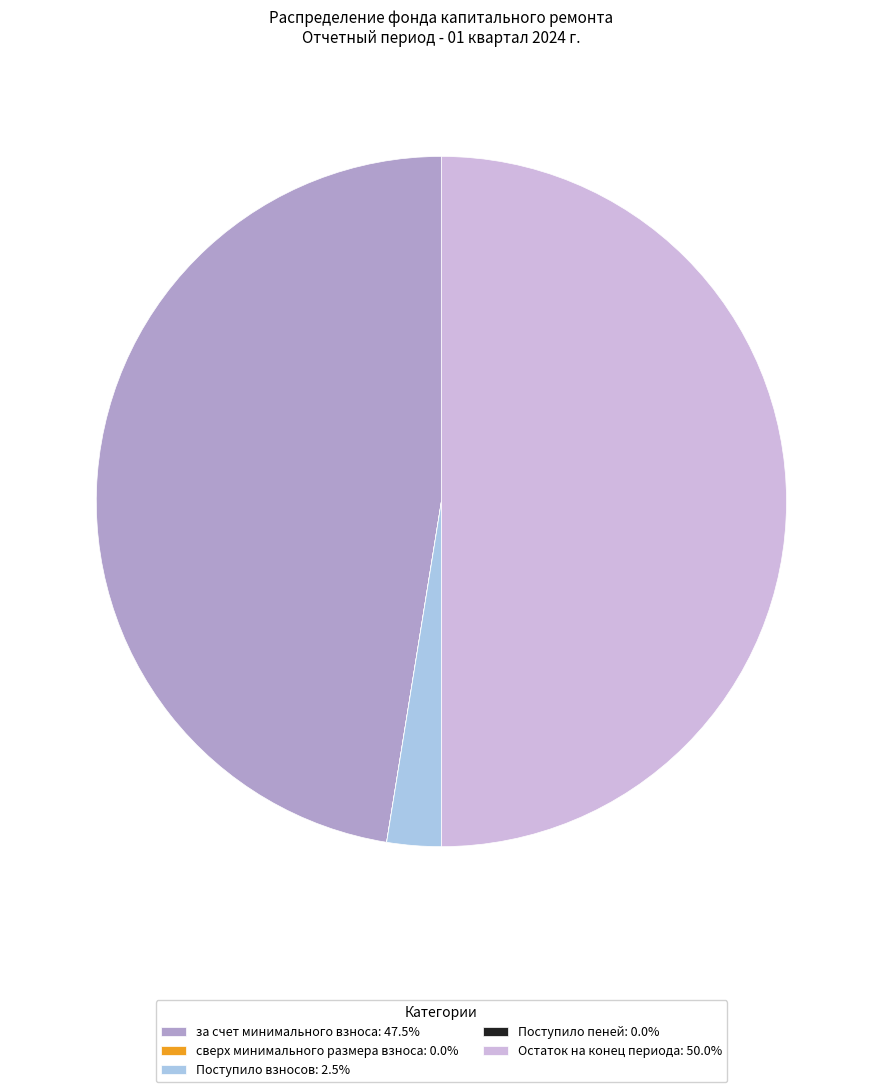

Approximately how many times larger is the value at Остаток на конец периода: 50.0% compared to Поступило взносов: 2.5%?

19.7